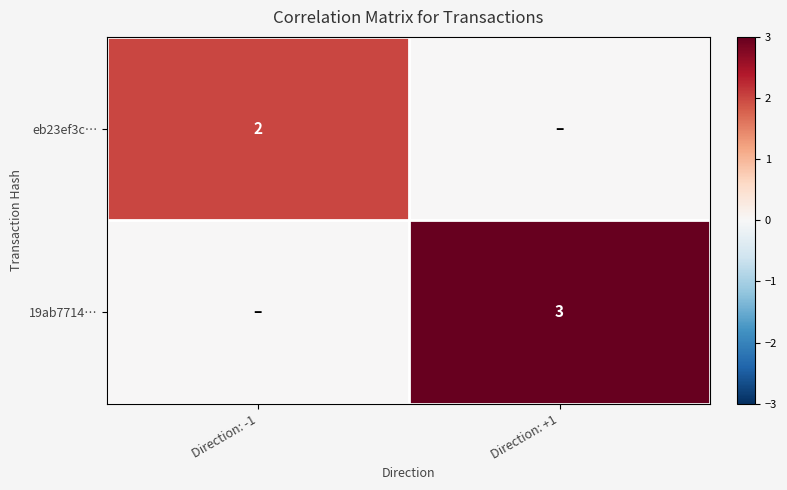

Which label corresponds to the largest value in the chart?

Direction: +1